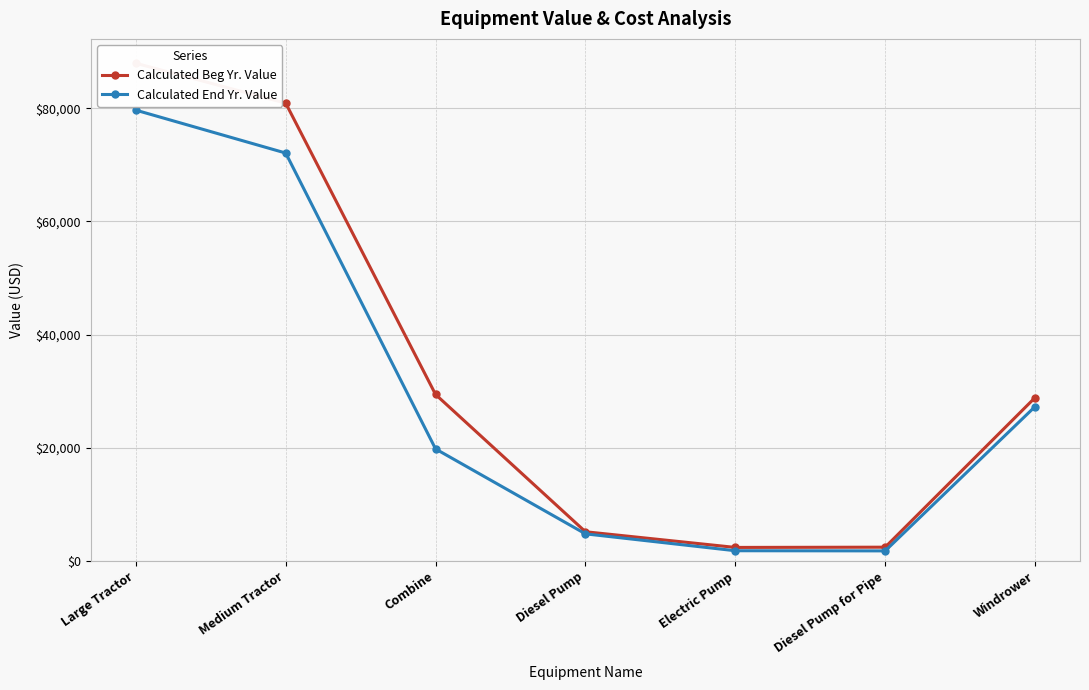

Where does the Calculated Beg Yr. Value series first go above 28866?

Large Tractor